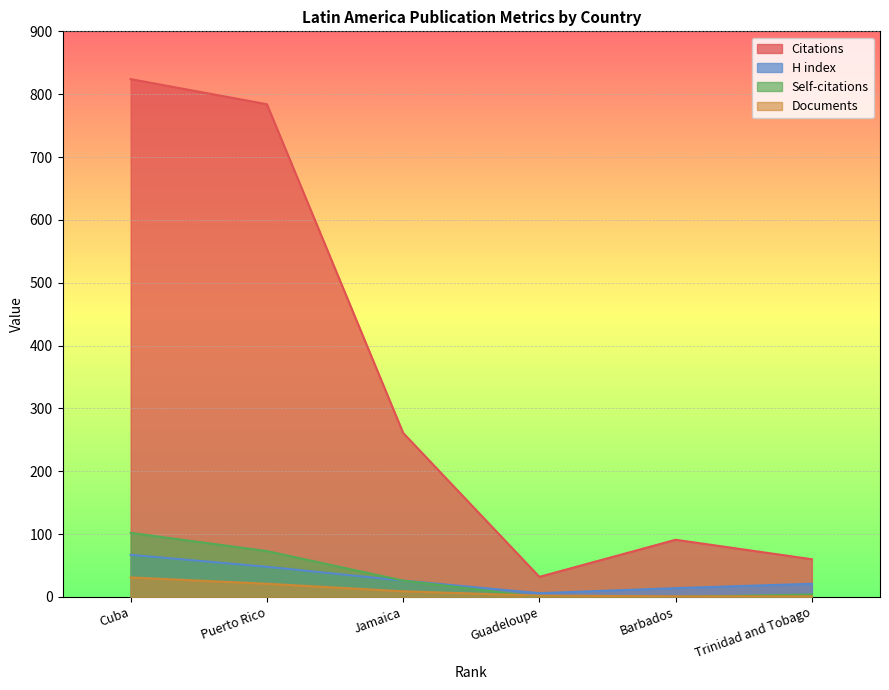

Is the value of H index at Guadeloupe greater than the value of Documents at Puerto Rico?

No